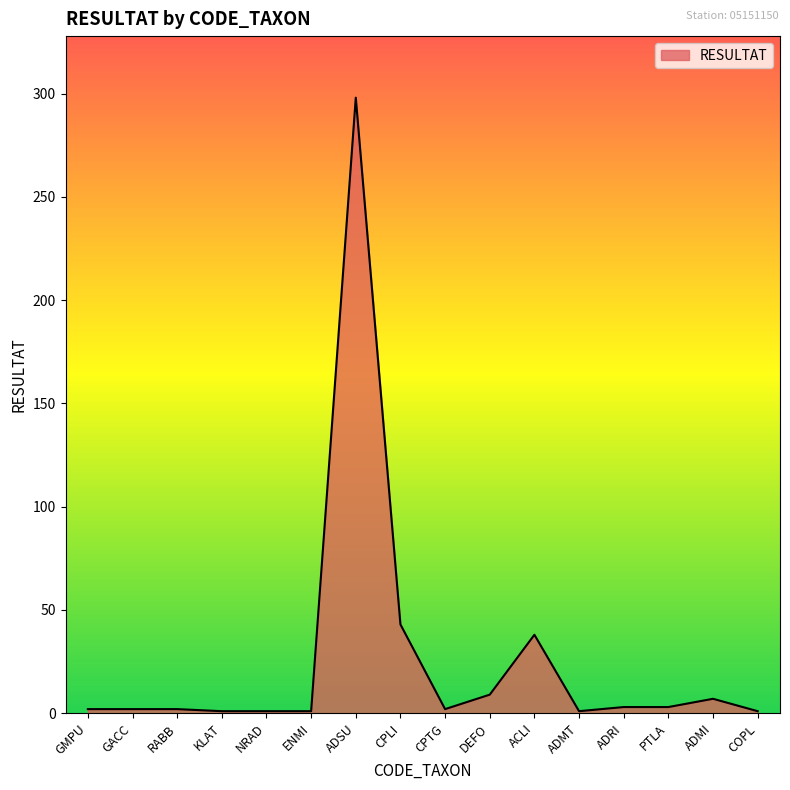

How many lines are shown in the chart?

1